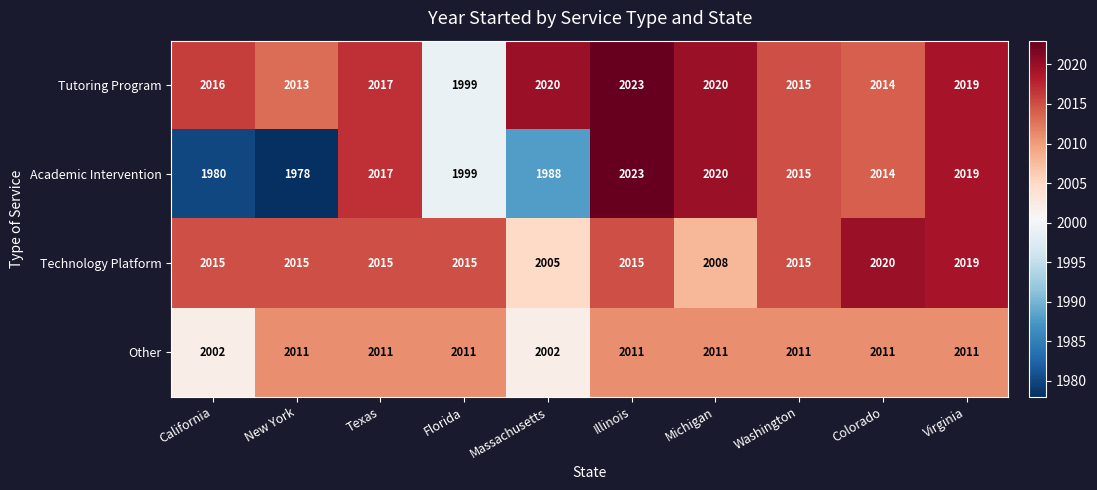

How many distinct data groups are displayed?

4